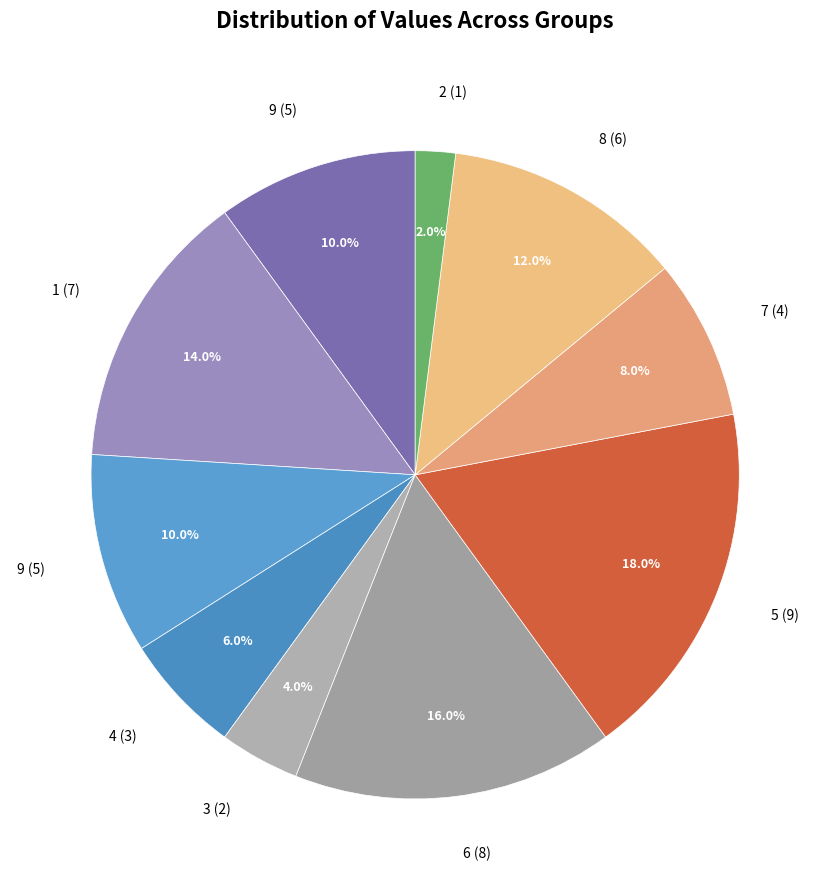

How many slices are in this pie chart?

10